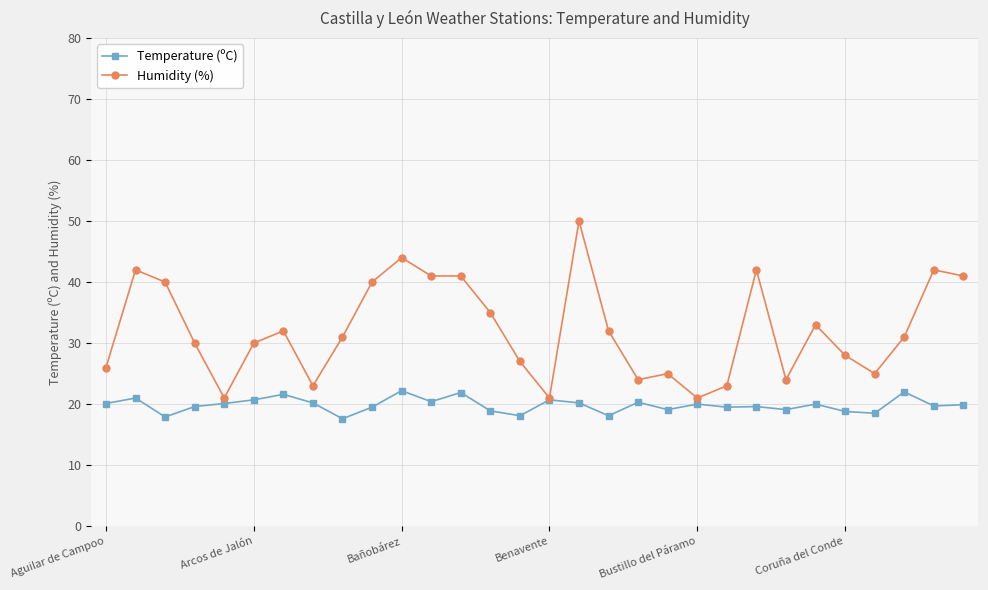

What is the average value of the Temperature (ºC) series?

19.8